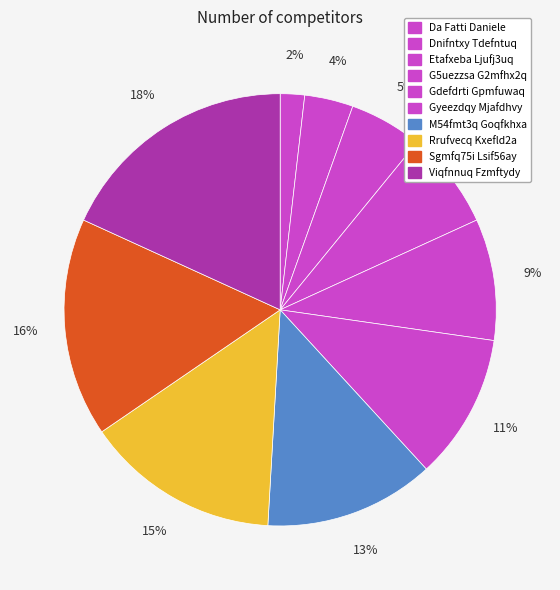

True or false: Sgmfq75i Lsif56ay accounts for 16% of the total.

True